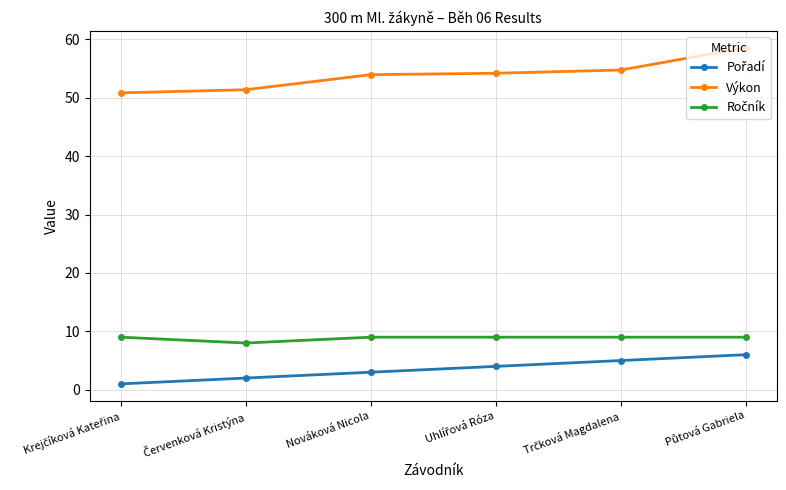

The value of Výkon at Nováková Nicola is 24.9. True or false?

False